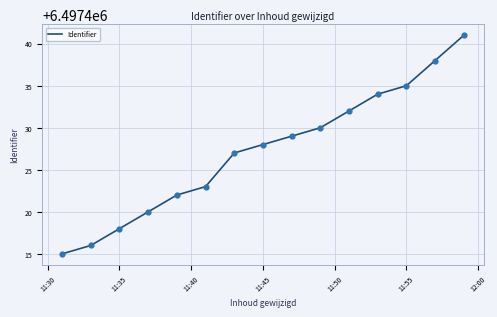

What is the minimum value shown in the chart?

6497415